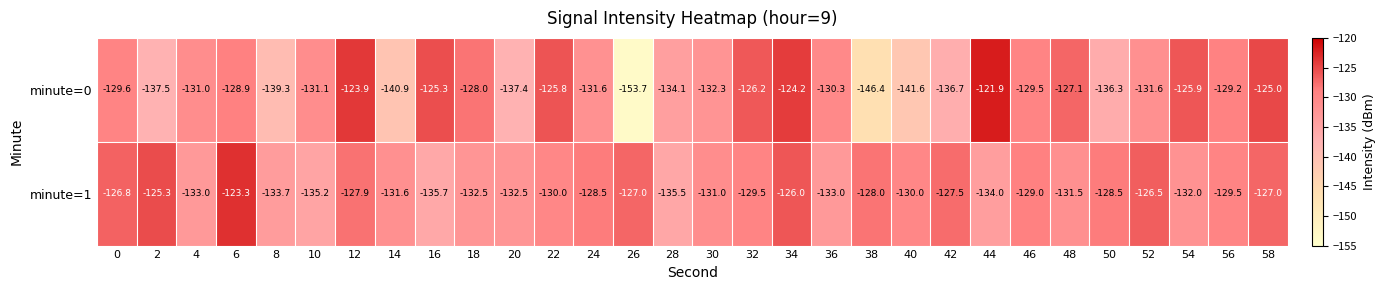

Which series has the largest total across all categories?

minute=1